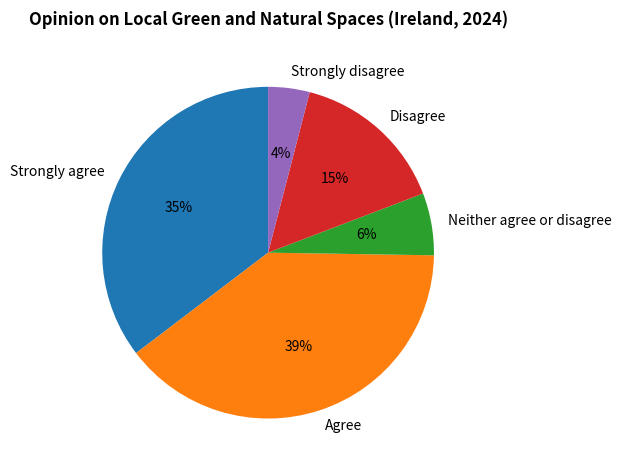

True or false: Agree accounts for 39% of the total.

True